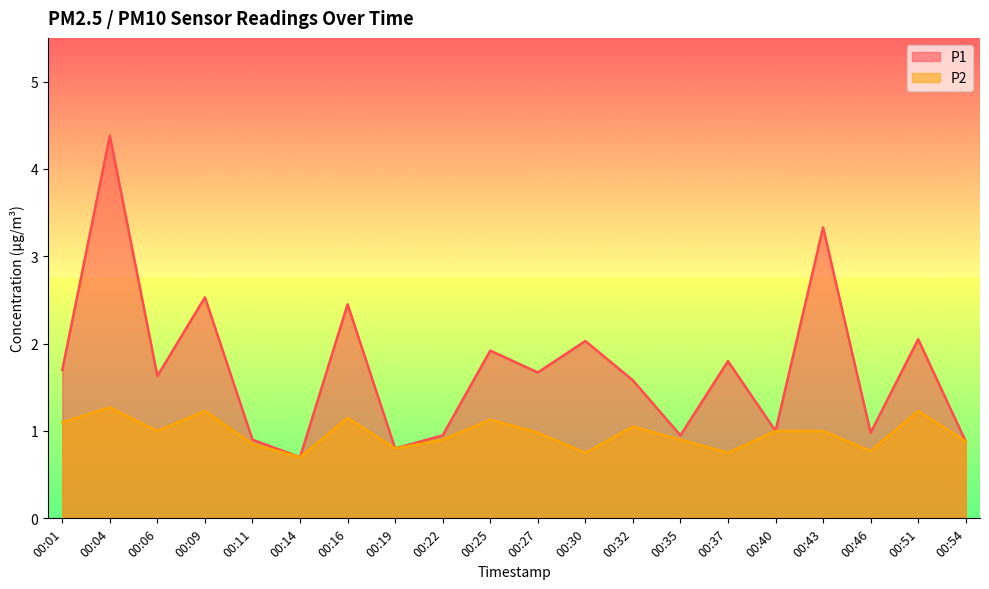

Rank the series by their average value, from lowest to highest.

P2, P1